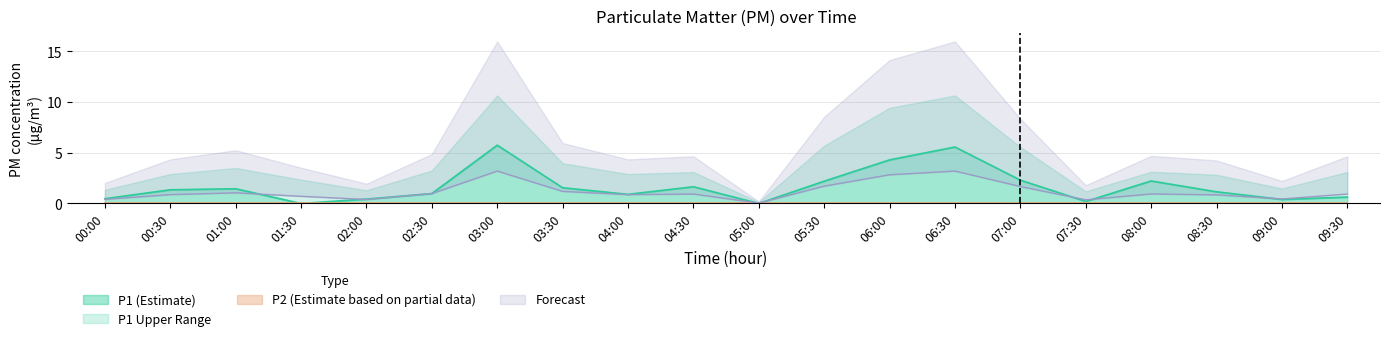

What is the highest value of the P1 (Estimate) series?

5.8